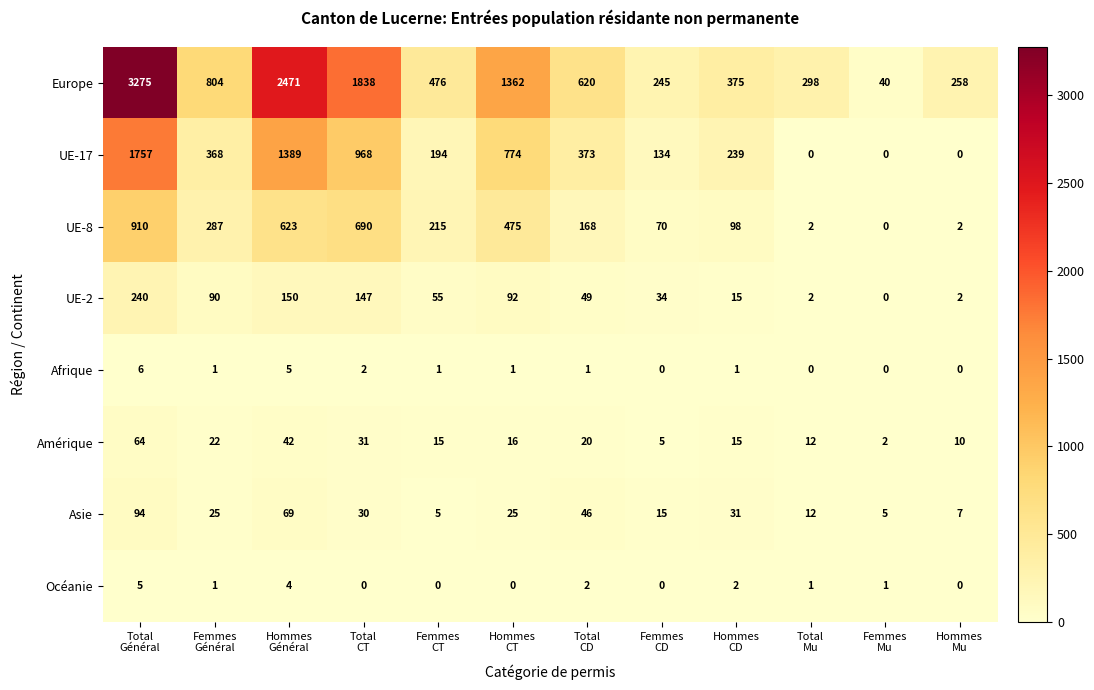

What is the highest value of the Europe series?

3275